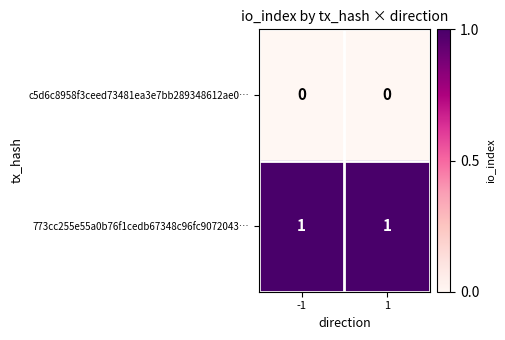

At 1, list the series in order from smallest to largest.

c5d6c8958f3ceed73481ea3e7bb289348612ae0…, 773cc255e55a0b76f1cedb67348c96fc9072043…